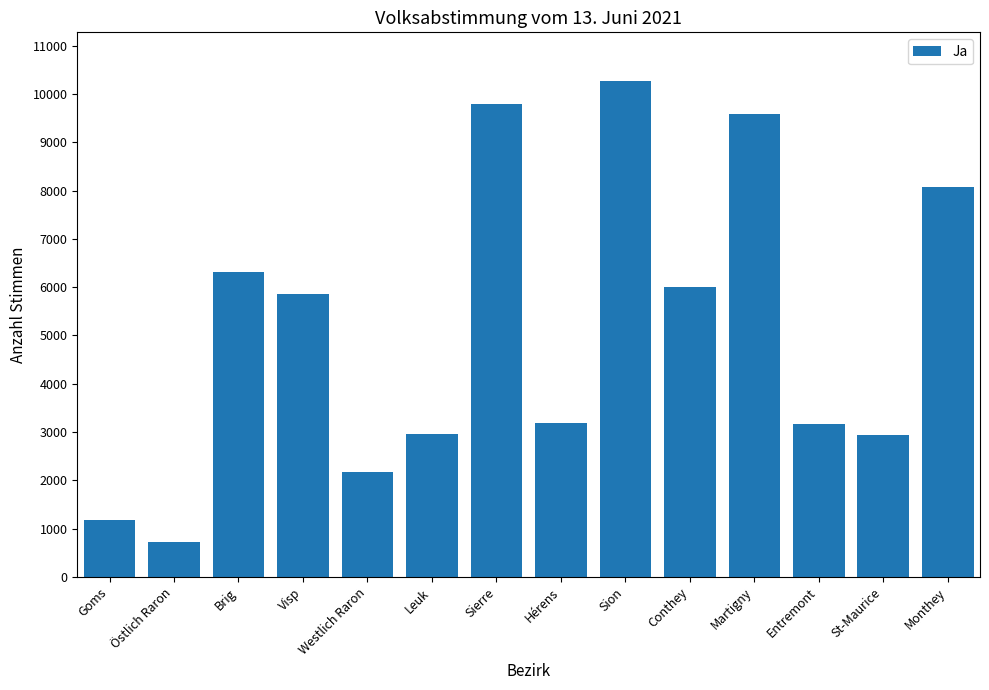

Is it true that the value at Martigny is 9583?

True